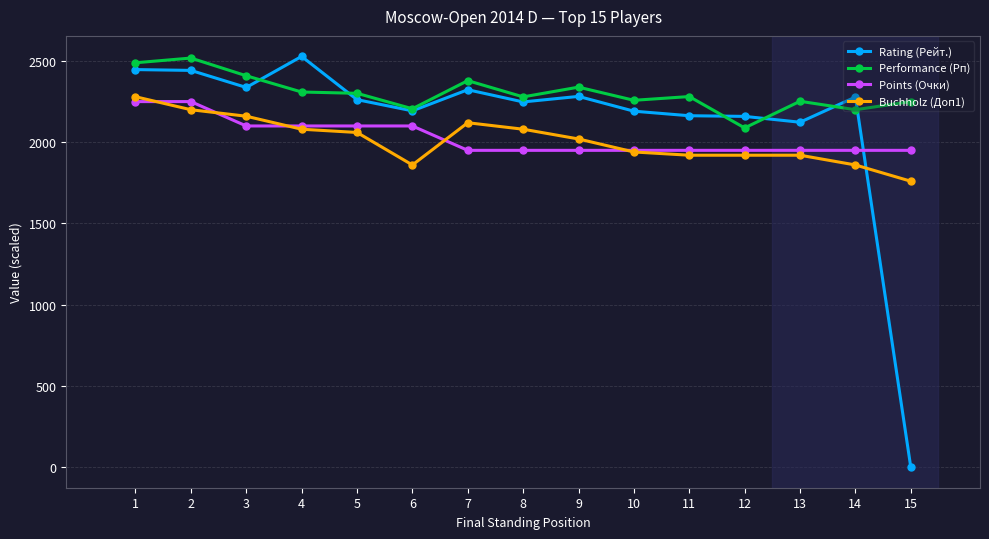

How many distinct data groups are displayed?

4